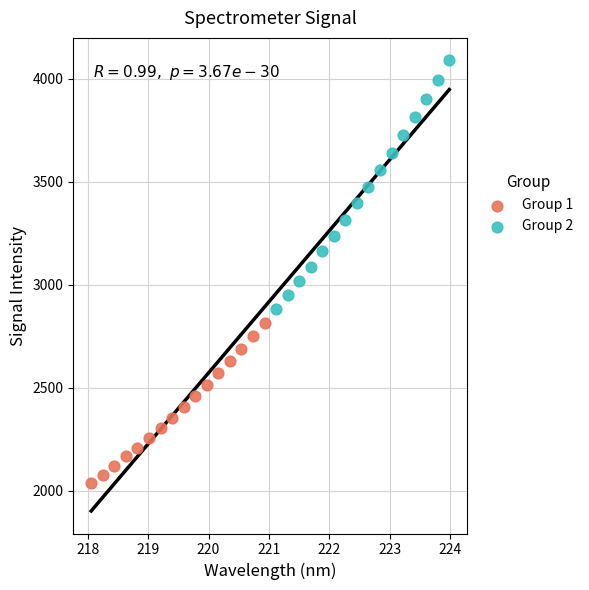

Which series reaches the minimum Y coordinate?

Group 1